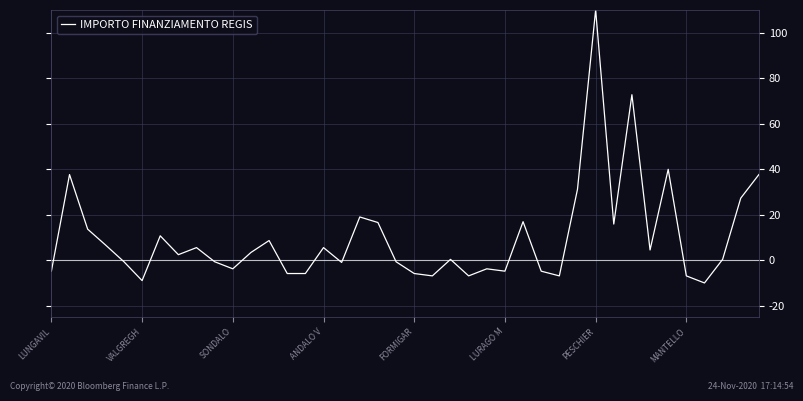

What is the smallest value displayed?

-10.0